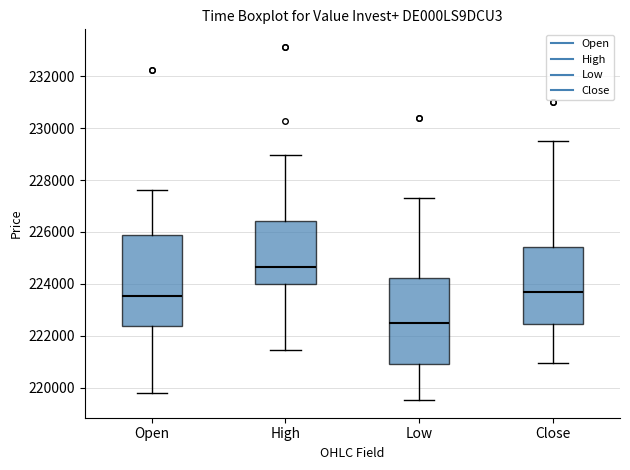

Reading left to right, transcribe this box plot: for each box, give where its median line is, the range the box spans, and where its two whiskers end, as read against the y-axis. The values are not printed on the chart, so give them approximately, as read against the axis.

Open: median 223600, box 222400 to 225800, whiskers 219800 to 227600
High: median 224600, box 224000 to 226400, whiskers 221400 to 229000
Low: median 222400, box 220800 to 224200, whiskers 219600 to 227400
Close: median 223600, box 222400 to 225400, whiskers 221000 to 229400